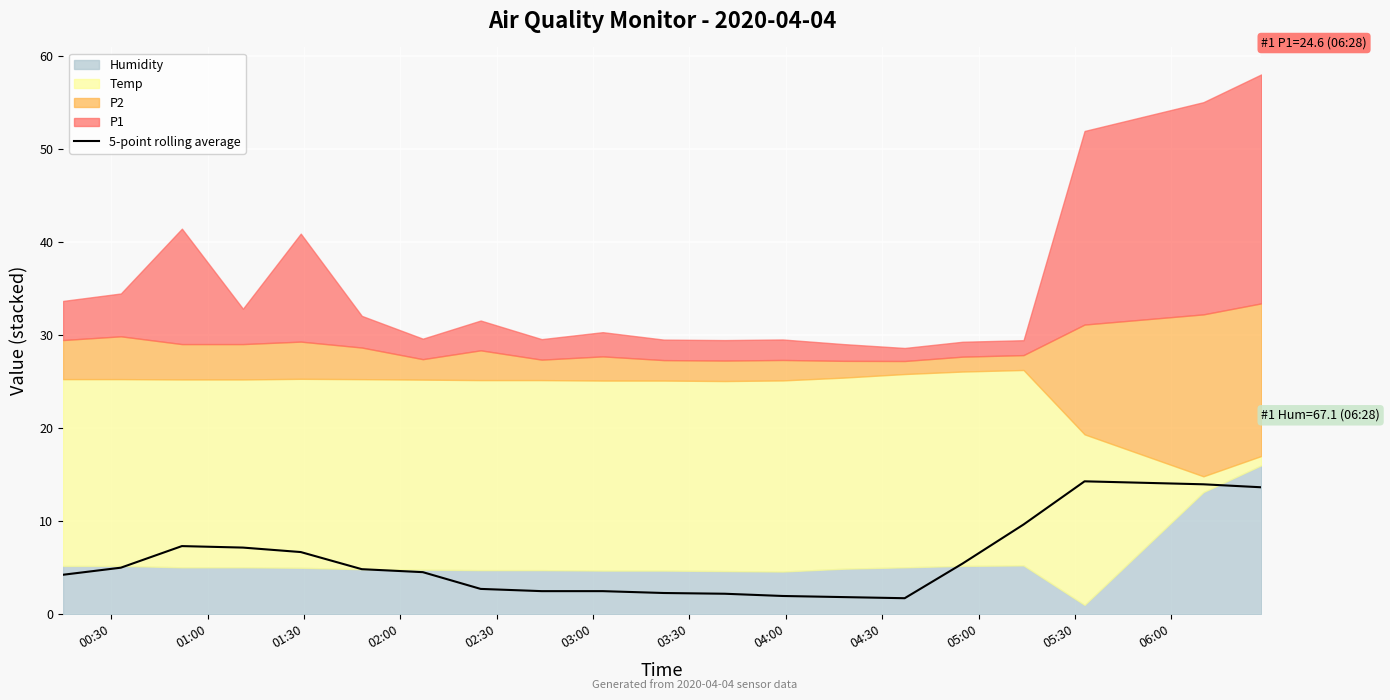

What is the smallest value displayed?

1.7